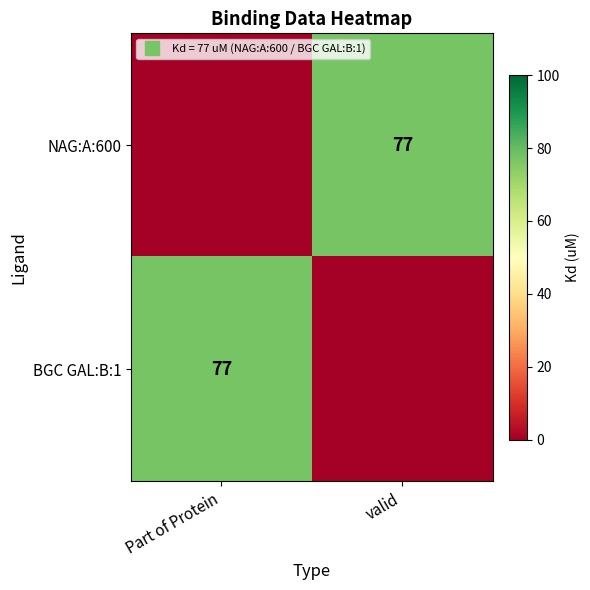

Is it true that NAG:A:600 equals 52 at valid?

False